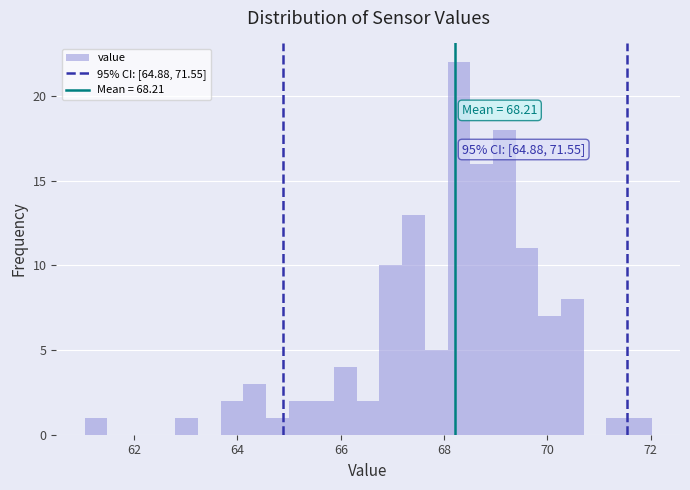

Around what value on the x-axis is the tallest bar? Give the approximate position of its centre, as read against the axis.

68.2